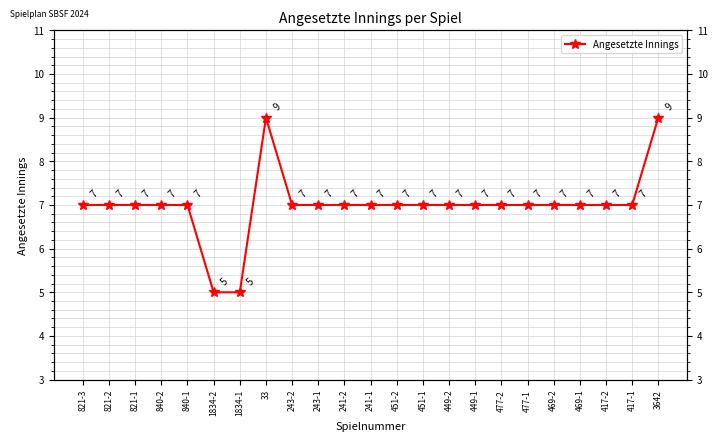

What is the greatest value displayed?

9